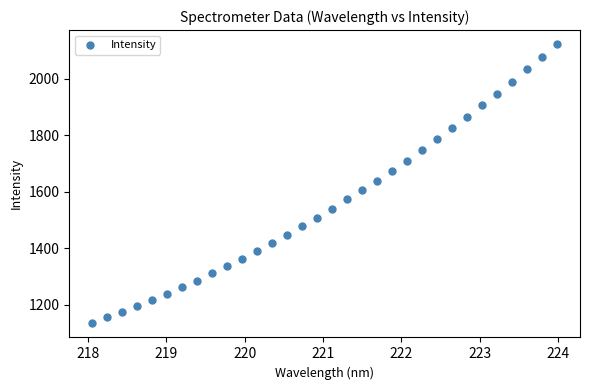

What is the range of X values (max minus min)?

5.9